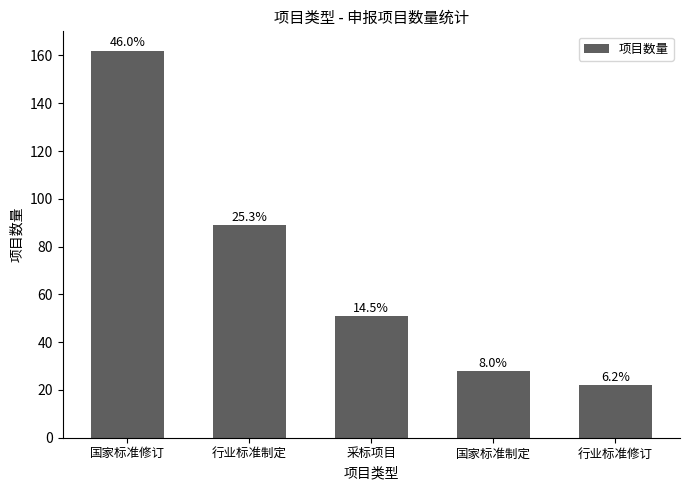

What is the greatest value displayed?

162